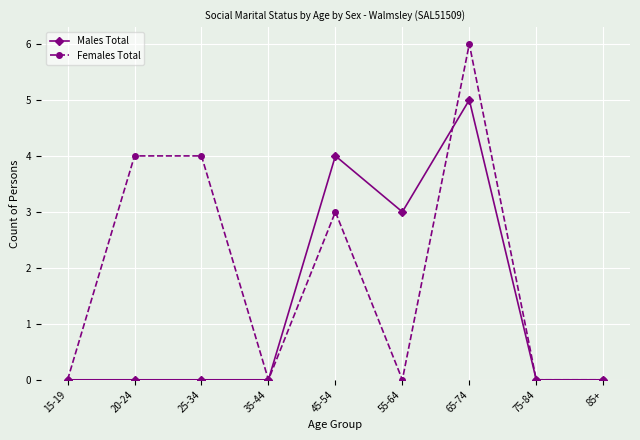

The value of Females Total at 85+ is 0. True or false?

True